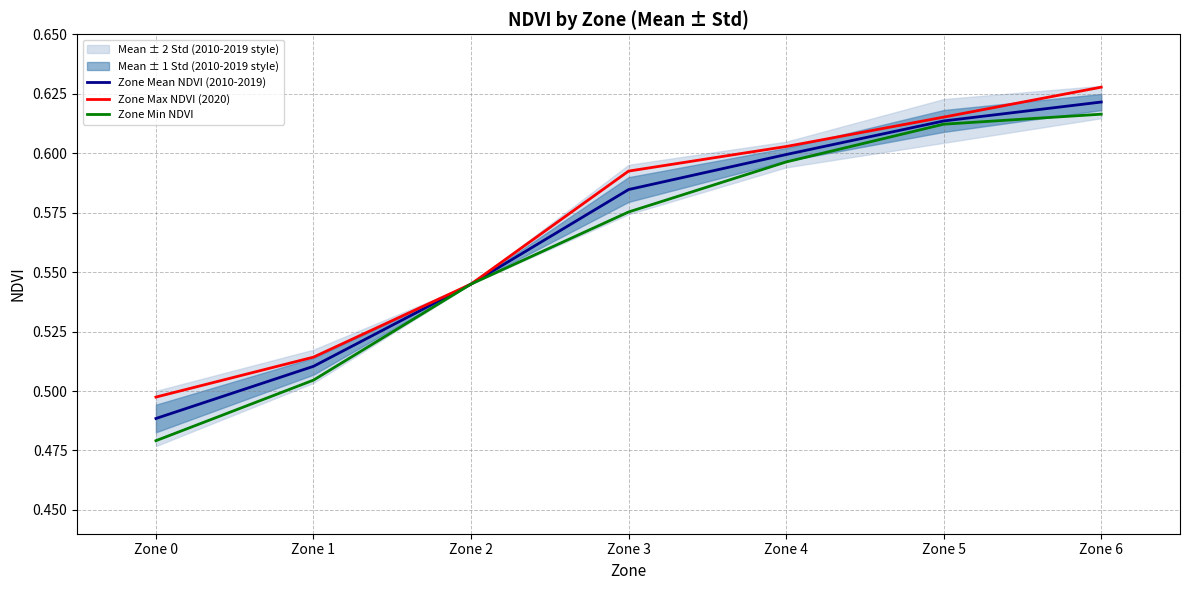

List the series in order of their peak value, lowest first.

Zone Min NDVI, Zone Mean NDVI (2010-2019), Zone Max NDVI (2020)